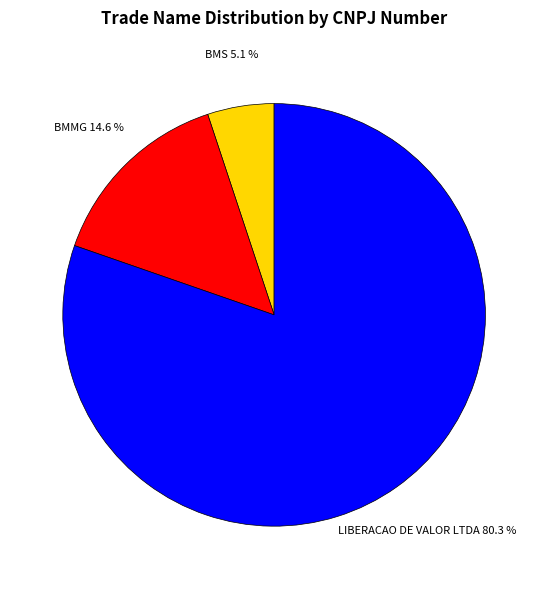

To the nearest percent, what is the combined percentage of LIBERACAO DE VALOR LTDA and BMS?

85%